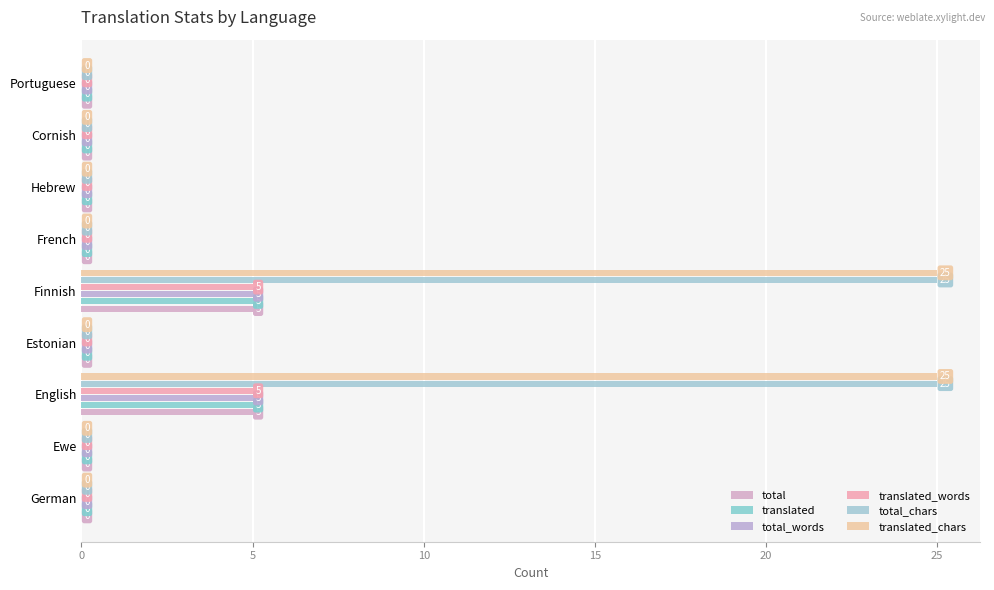

What is the difference between the second highest and second lowest values in the translated series?

5